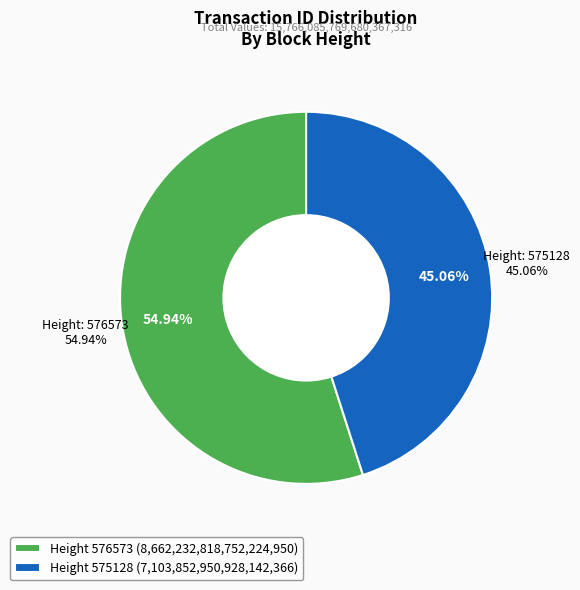

To the nearest percent, what percentage of the pie is 575128?

45%